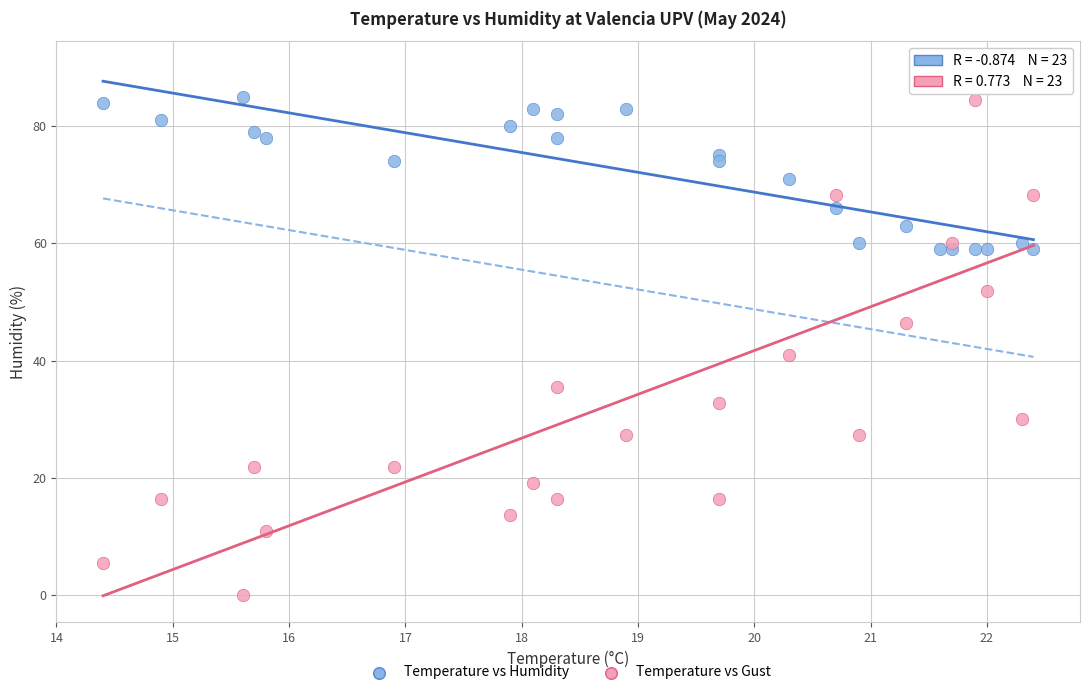

Across all series, what Y value is closest to 45?

46.4